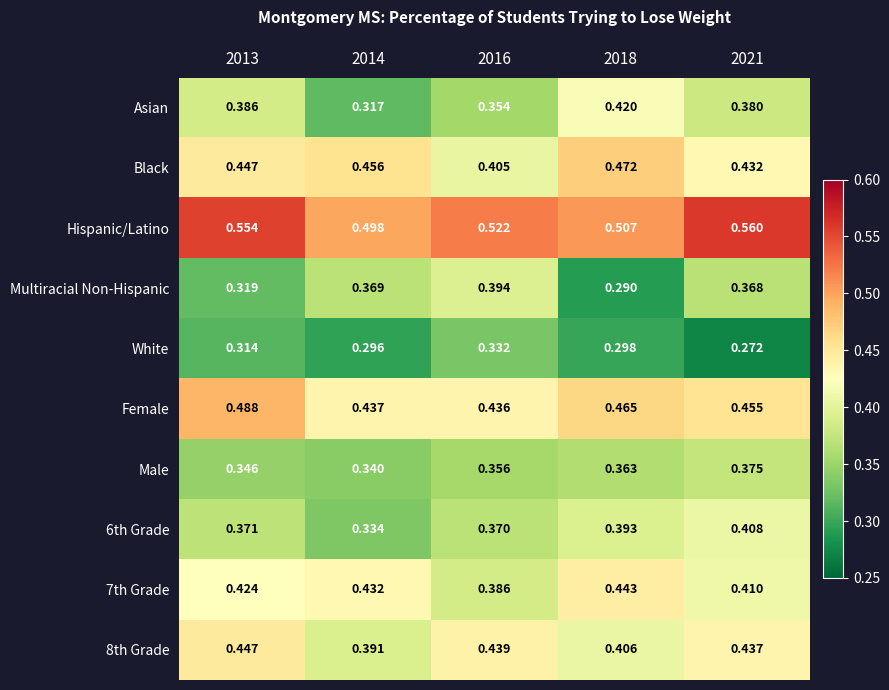

At which category is the sum across all series the highest?

2021